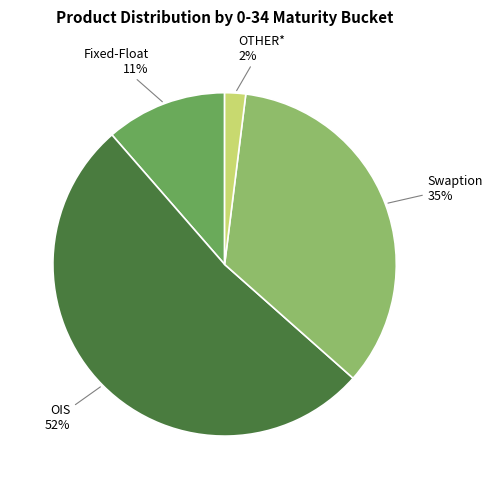

To the nearest percent, what is the difference between the largest and smallest slice percentages?

50%